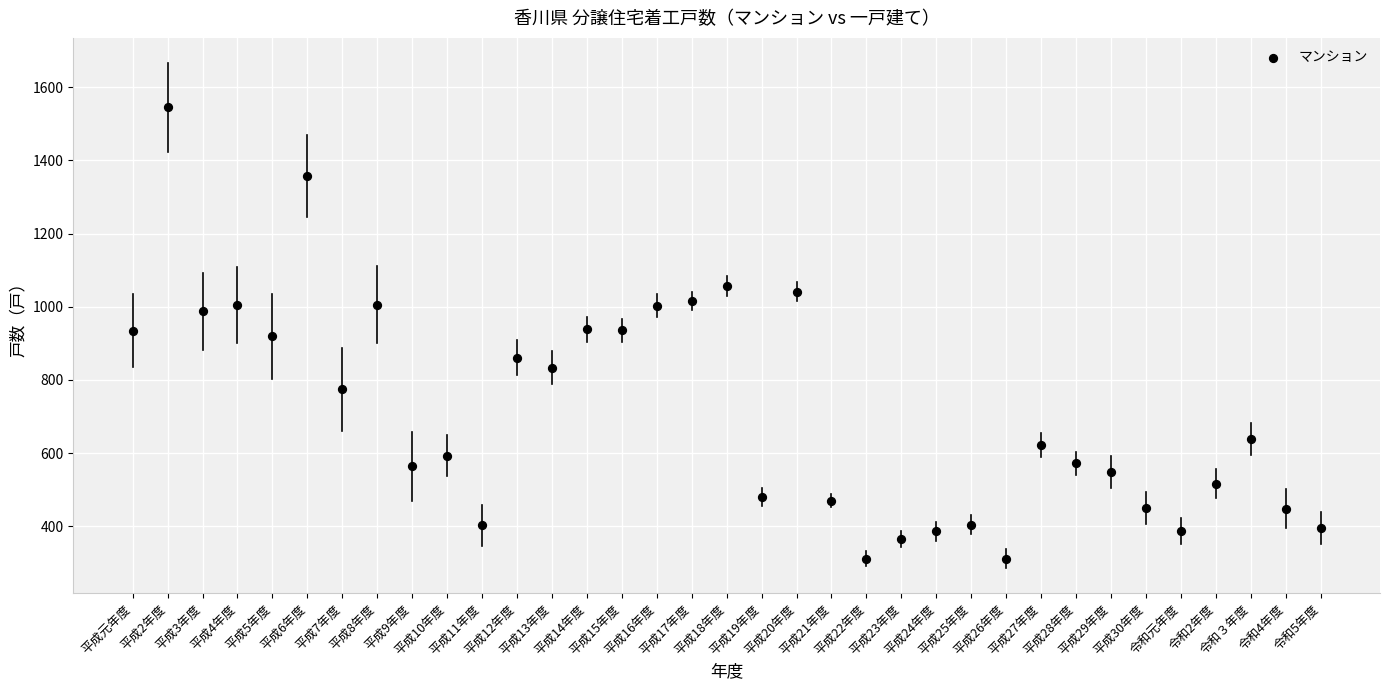

What is the range of Y values (max minus min)?

1234